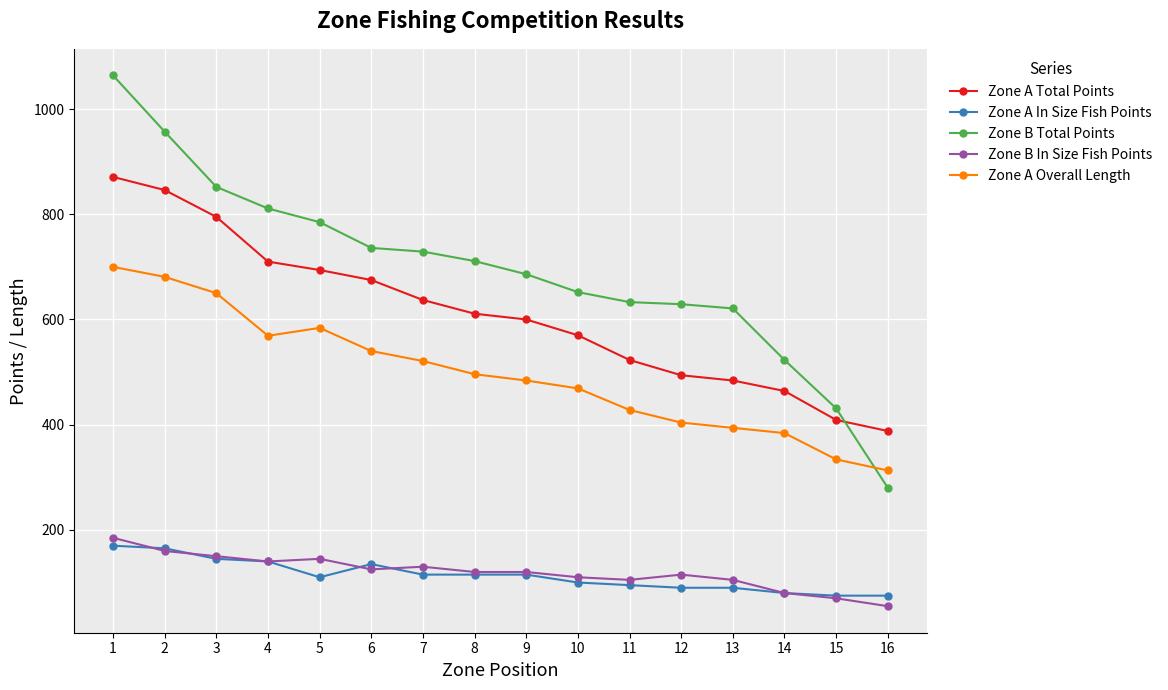

How many categories are shown in the chart?

16